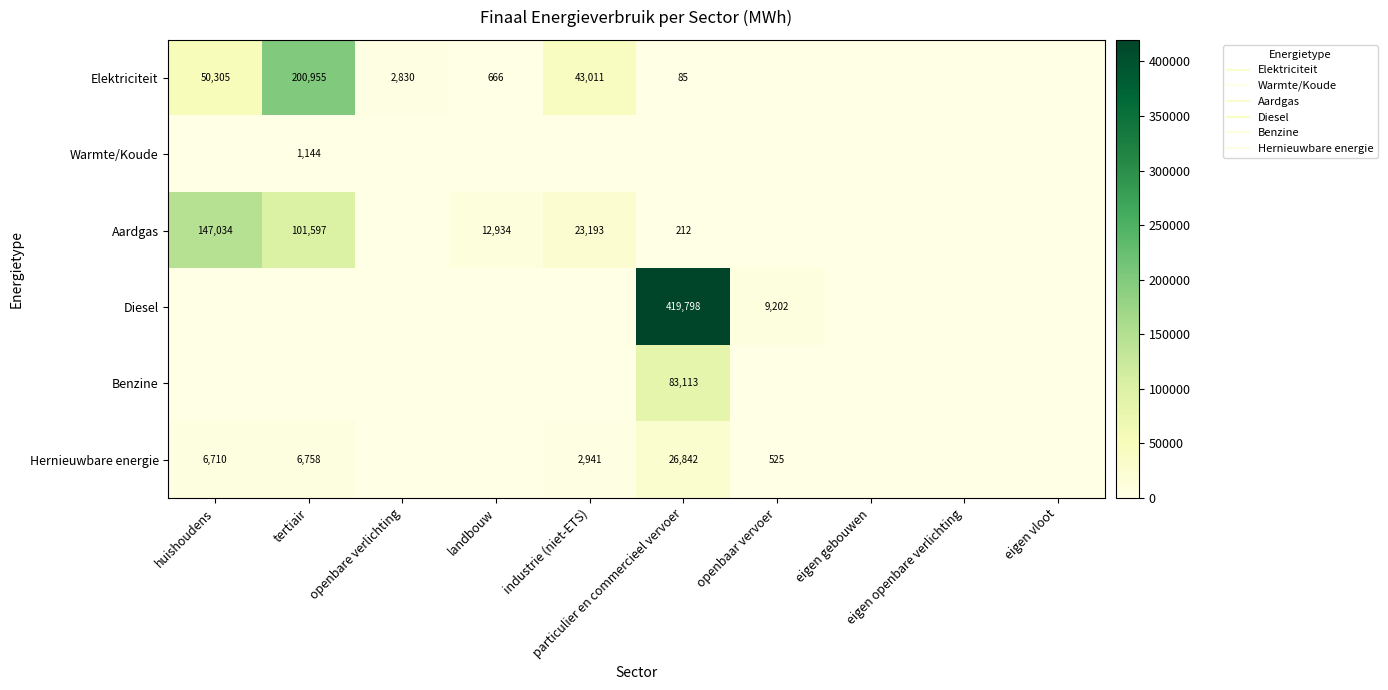

What is the sum of the Elektriciteit values at openbaar vervoer and openbare verlichting?

2829.8